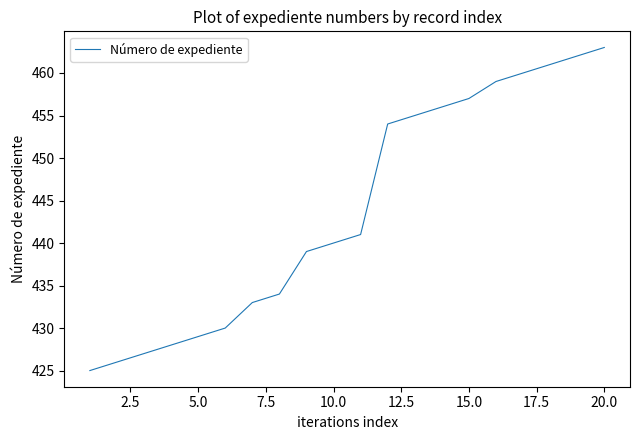

What is the maximum value shown in the chart?

463